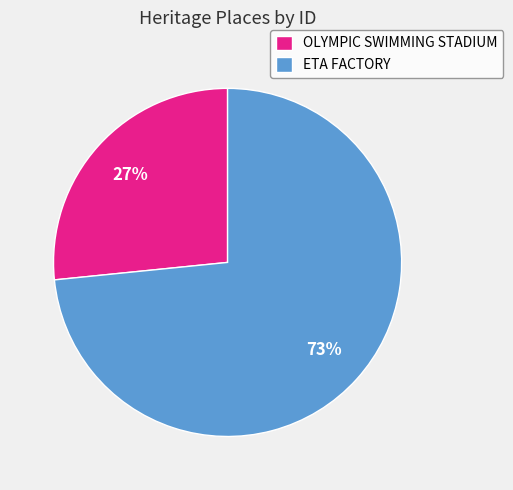

Is it true that ETA FACTORY is 63% of the pie?

False